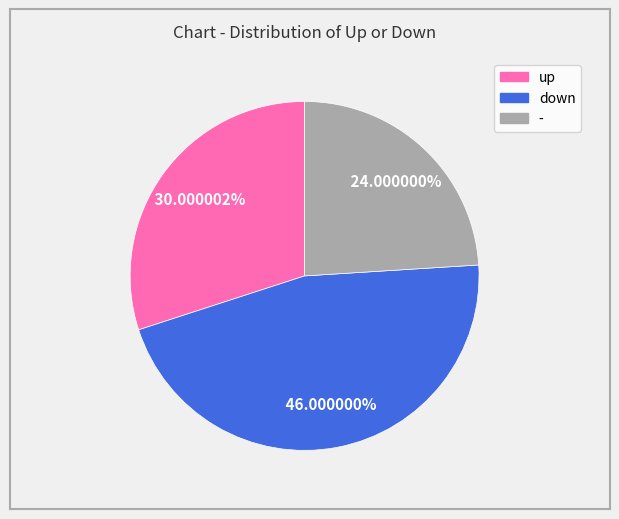

How many slices are in this pie chart?

3